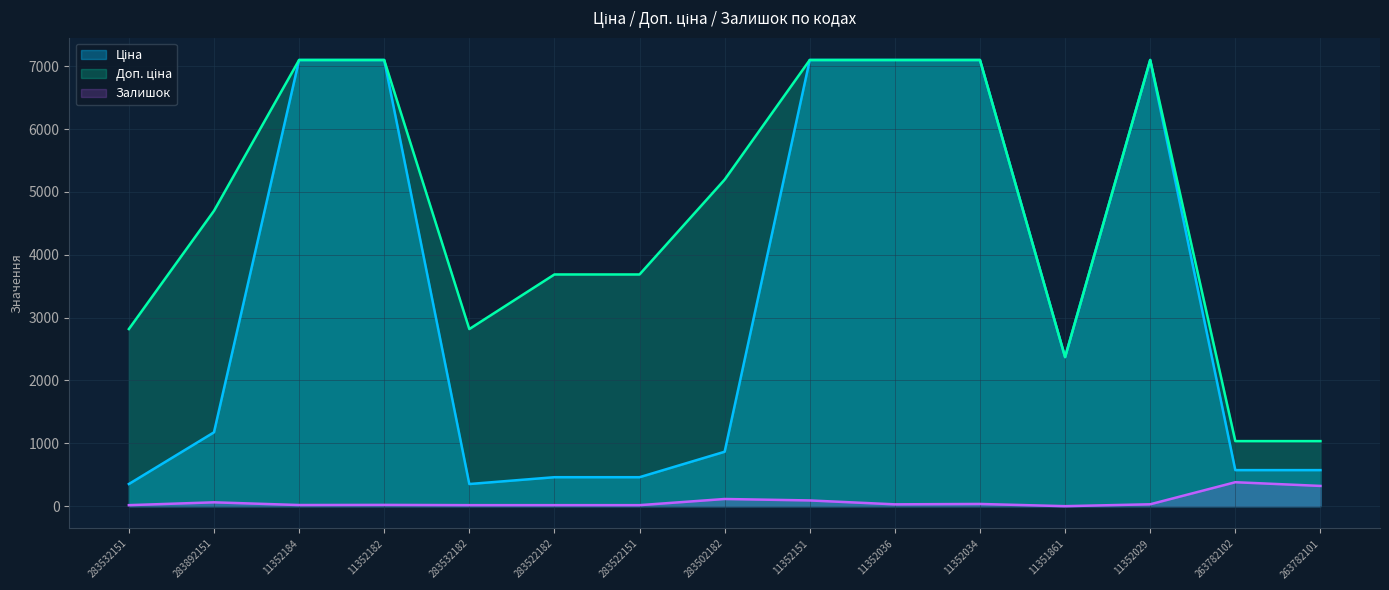

At how many categories does at least one series exceed 6022?

6